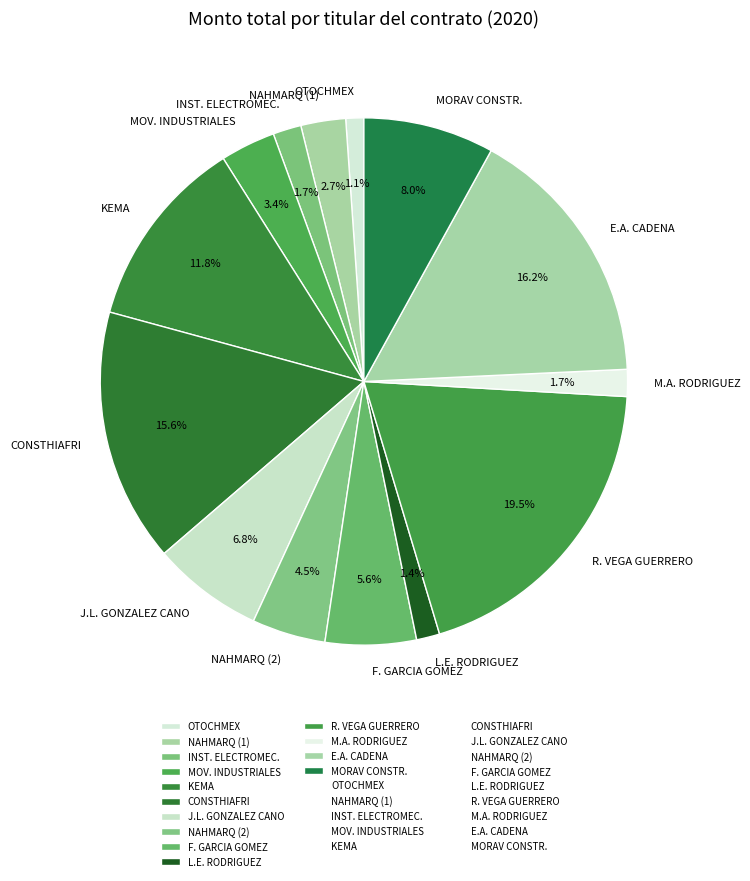

Is the sum of L.E. RODRIGUEZ and NAHMARQ (1) greater than half?

No